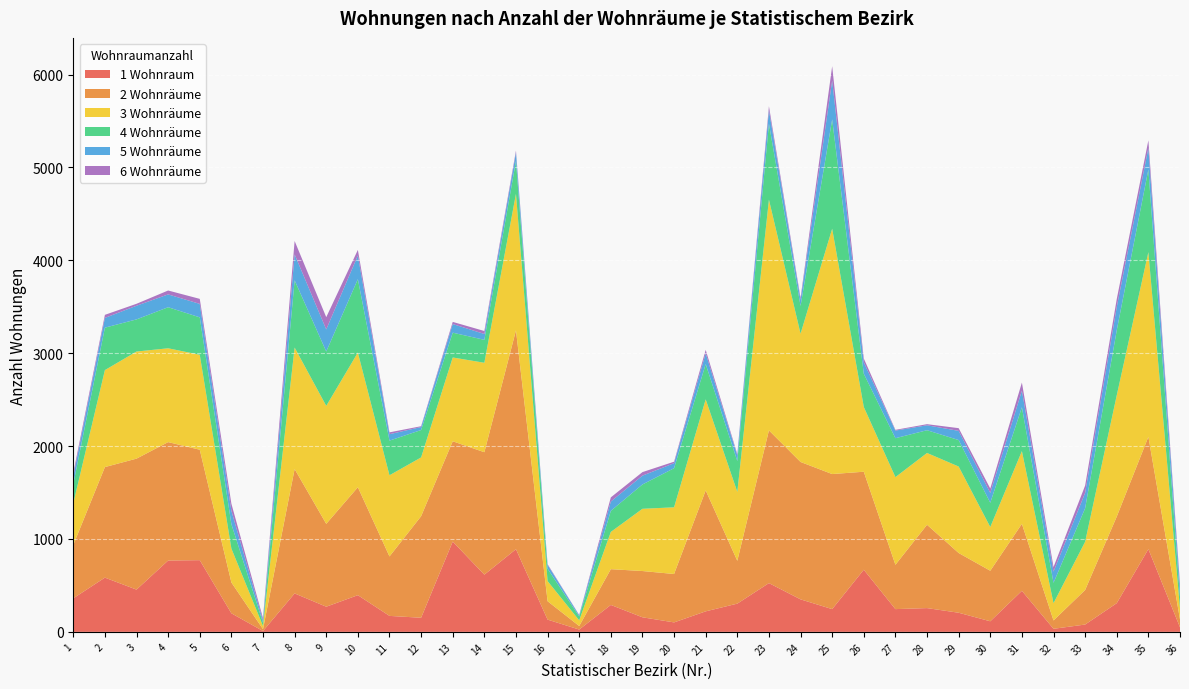

Reading left to right, list all the values displayed in this chart.

1 Wohnraum: 361	584	455	768	772	200	9	414	271	395	172	152	972	616	890	132	25	290	157	102	221	304	525	350	245	669	245	256	206	114	442	33	79	309	891	49
2 Wohnräume: 574	1190	1410	1275	1189	332	20	1339	892	1162	640	1093	1080	1318	2356	198	38	385	498	521	1302	461	1644	1479	1454	1055	477	897	643	544	721	90	372	932	1209	85
3 Wohnräume: 449	1044	1153	1010	1022	365	34	1308	1270	1450	874	633	902	963	1469	217	61	401	670	718	980	742	2484	1381	2641	697	944	773	931	471	783	186	519	1306	1988	119
4 Wohnräume: 206	457	346	442	403	263	36	724	585	790	373	295	267	247	354	133	42	227	262	421	380	332	818	299	1177	358	419	245	285	261	472	219	361	700	890	120
5 Wohnräume: 84	105	147	138	145	144	24	279	238	255	69	32	93	63	91	41	13	100	95	54	115	61	145	65	418	123	82	53	99	106	179	121	166	251	231	110
6 Wohnräume: 36	33	21	42	54	76	25	144	132	60	20	9	23	32	21	8	3	45	38	16	38	14	43	22	155	41	8	12	29	47	87	49	78	85	83	33